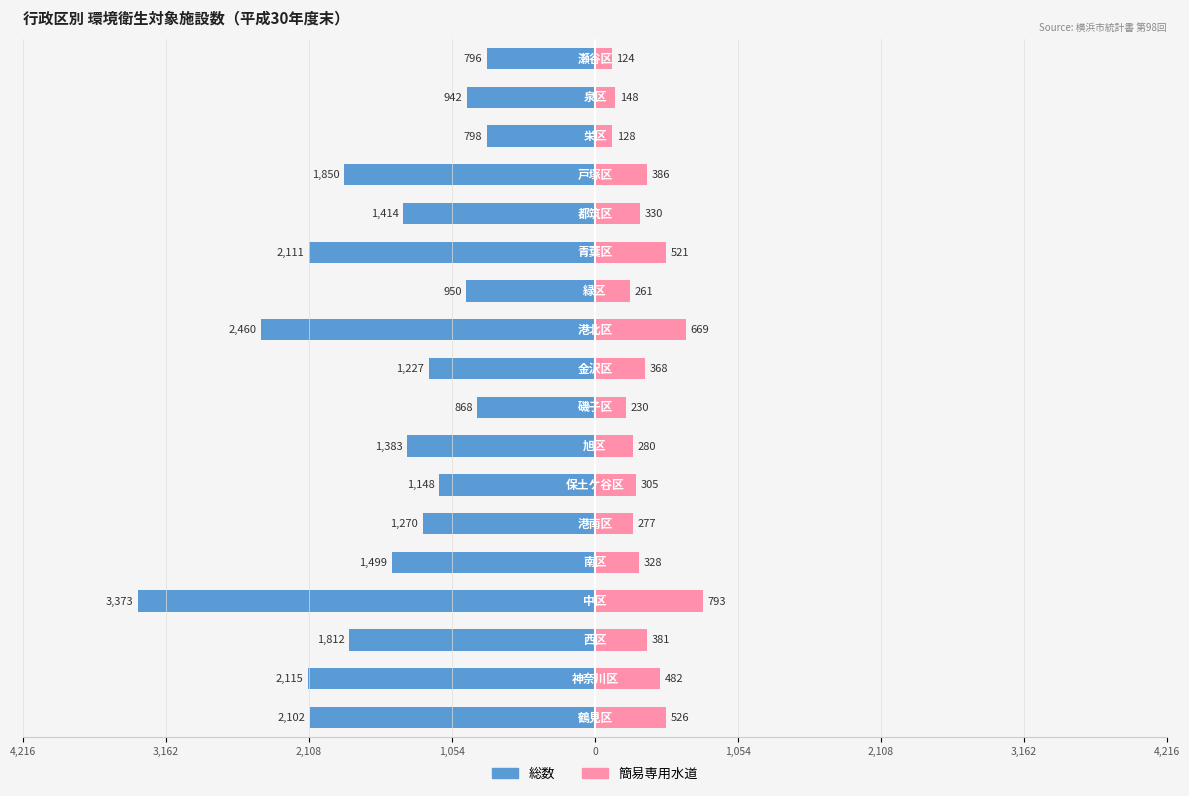

How many values in the 簡易専用水道 series are below 330?

9